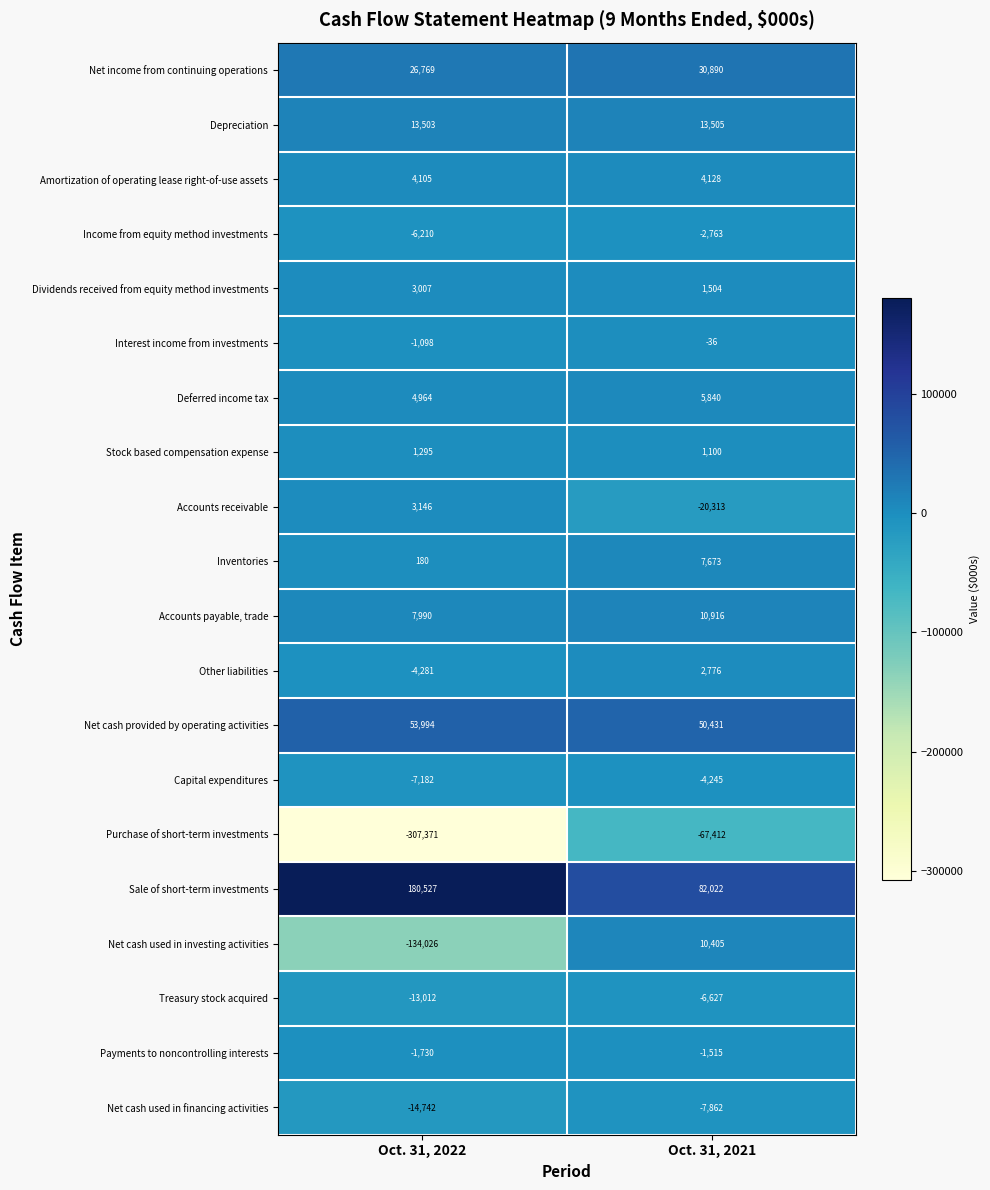

List the labels in order of Accounts payable, trade value, largest first.

Oct. 31, 2021, Oct. 31, 2022